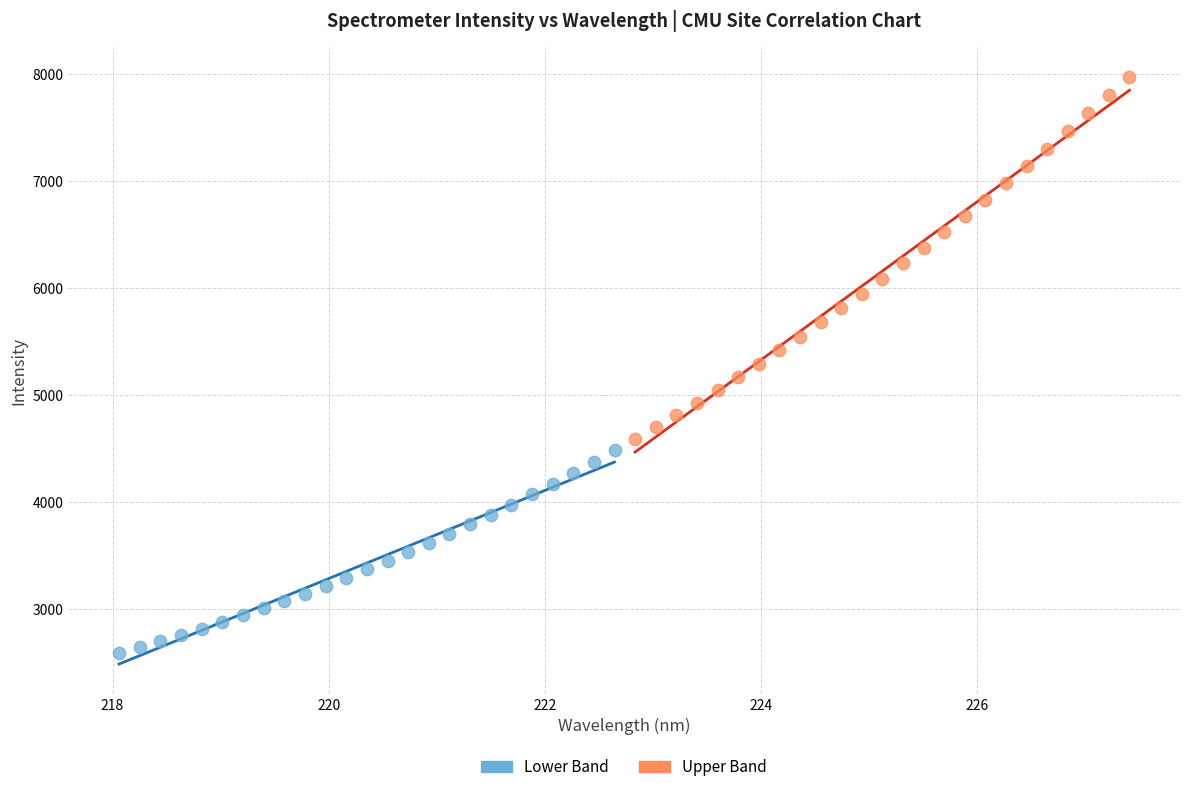

What are all the series names shown in the legend?

Lower Band, Upper Band